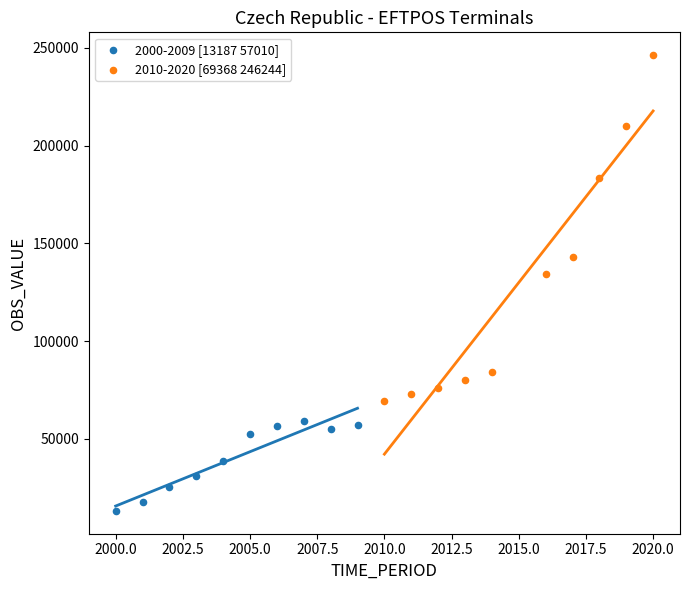

Which series reaches the minimum Y coordinate?

2000-2009 [13187 57010]